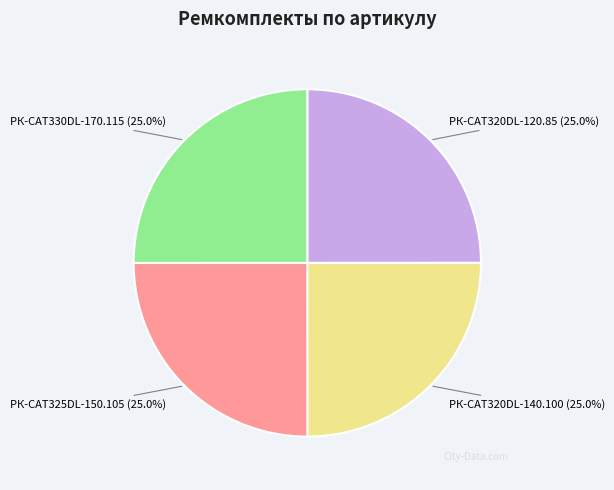

Is there a majority slice in this chart?

No